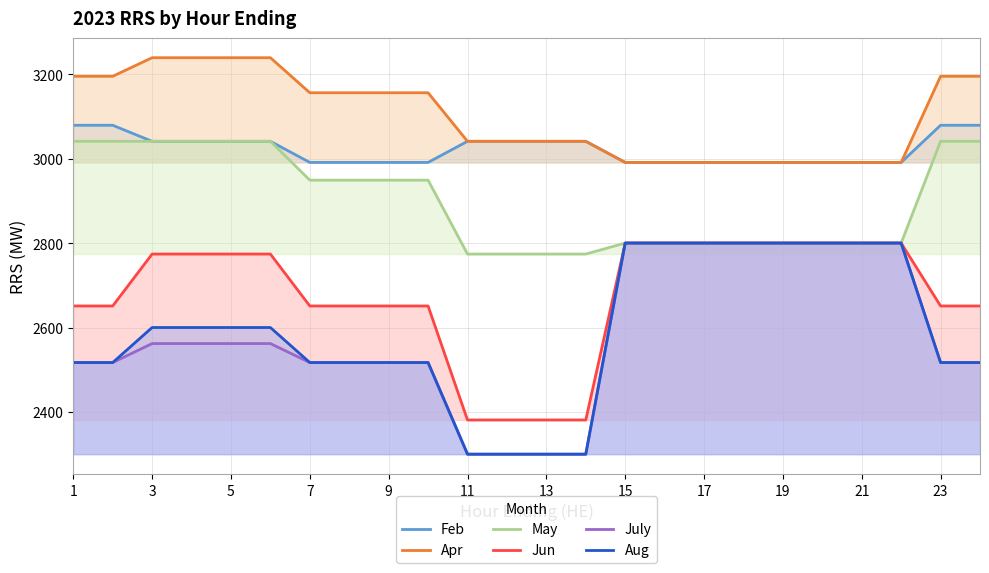

The value of Jun at 17 is 733. True or false?

False